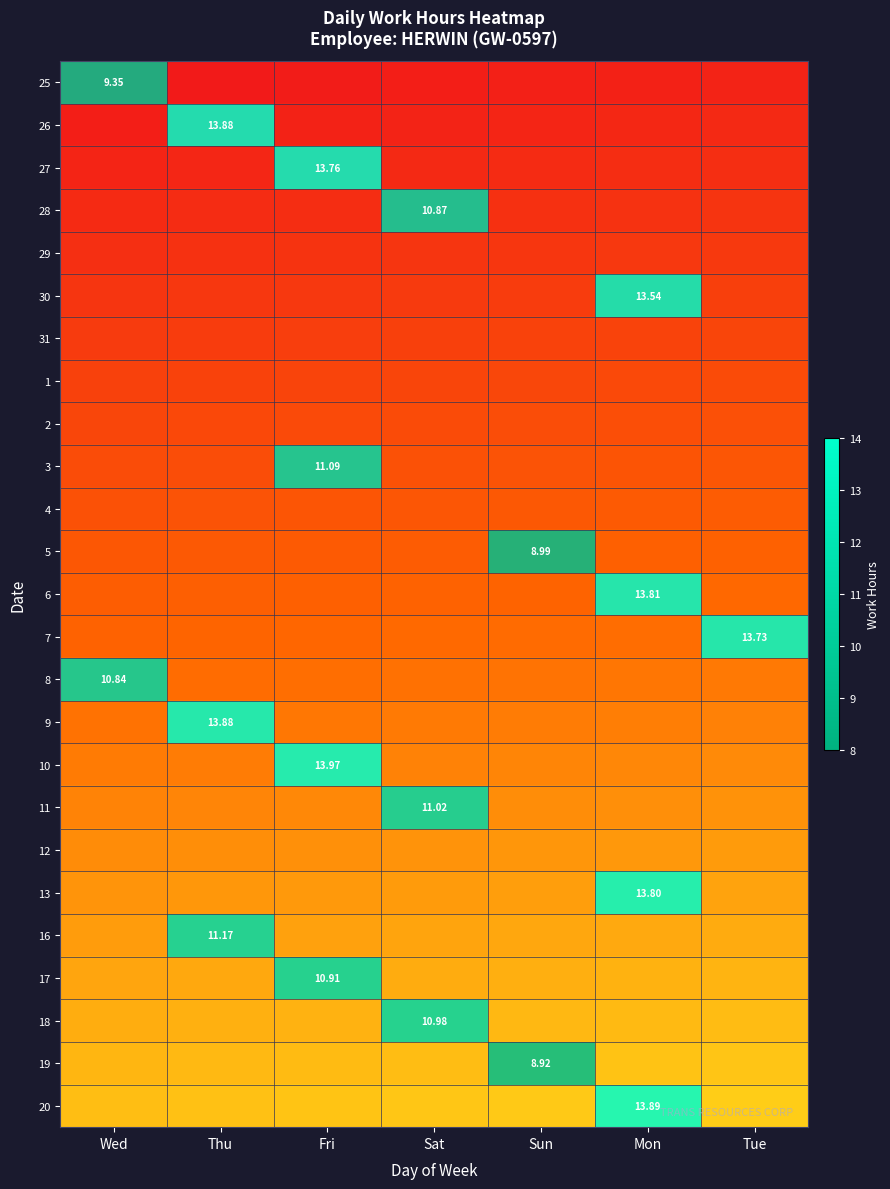

Which series changed the most between Mon and Tue?

7